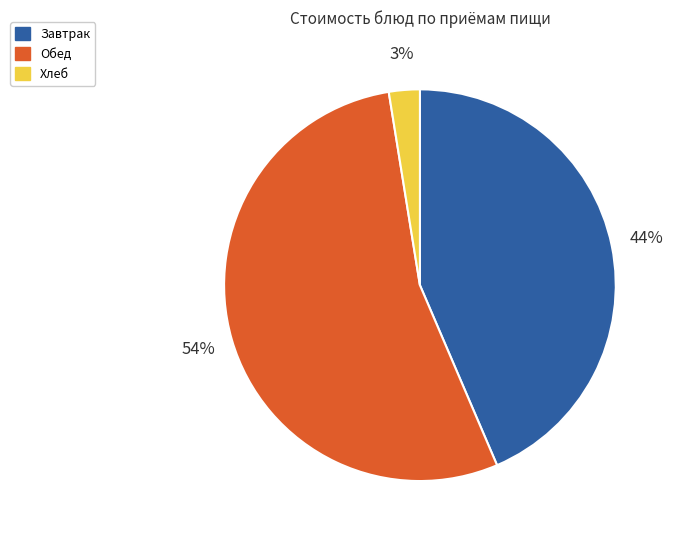

Is there any slice that represents more than half of the pie?

Yes